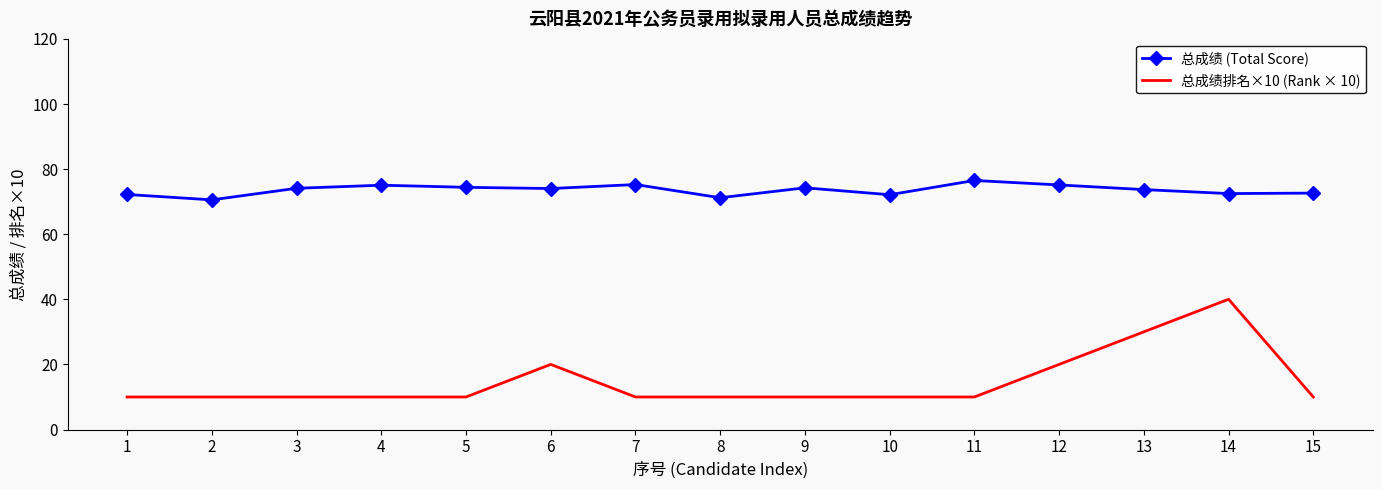

Where is the first local minimum for 总成绩 (Total Score)?

2